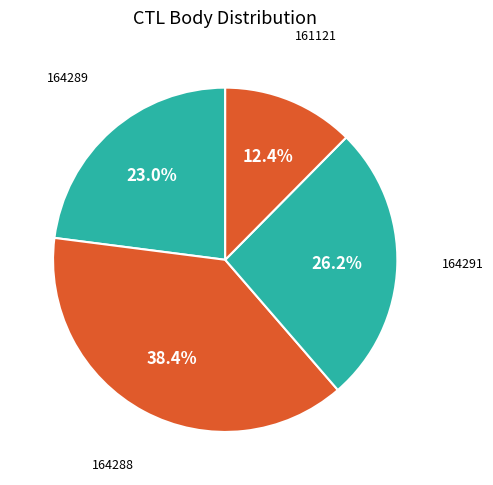

How many slices are in this pie chart?

4